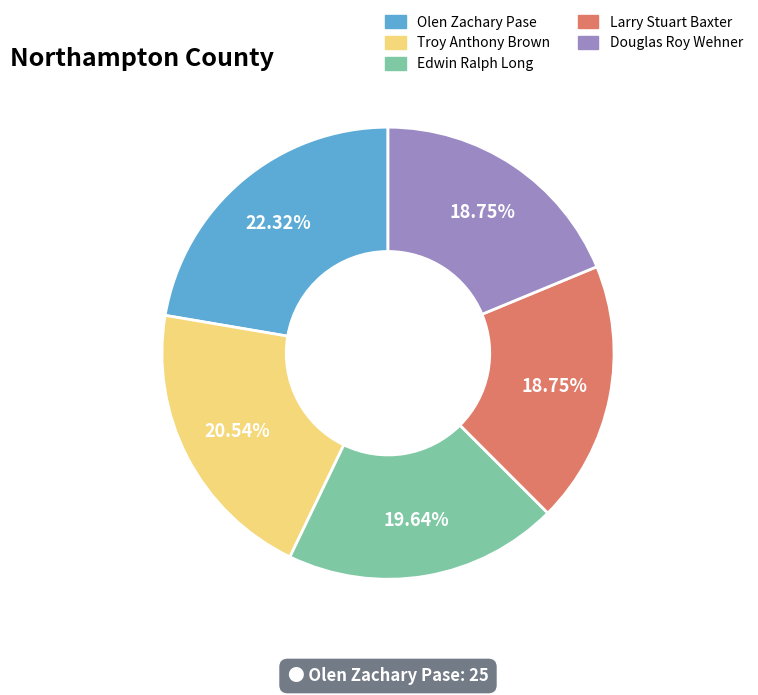

Is it true that Olen Zachary Pase is 22% of the pie?

True